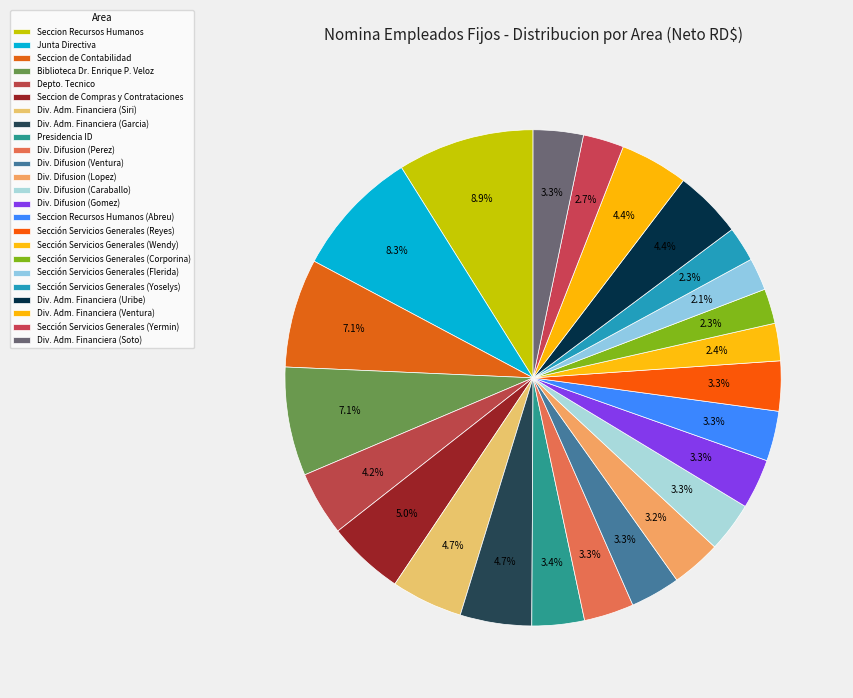

How many slices are in this pie chart?

24